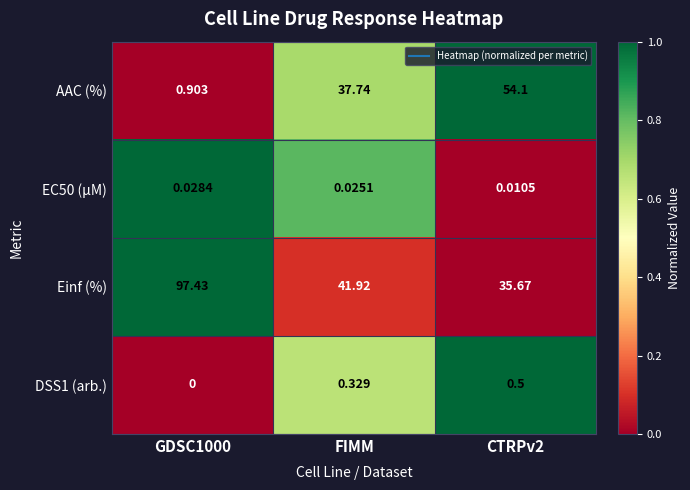

Where does the AAC (%) series first go above 37?

FIMM